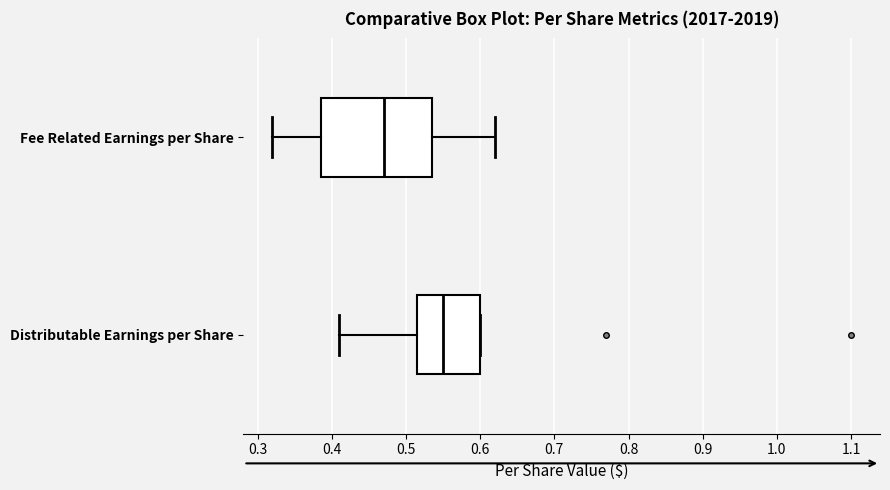

Reading bottom to top, read every box against the x-axis: the position of its median line, the range the box covers, and the ends of its whiskers. The values are not printed on the chart, so give them approximately, as read against the axis.

Distributable Earnings per Share: median 0.55, box 0.52 to 0.60, whiskers 0.41 to 0.60
Fee Related Earnings per Share: median 0.47, box 0.39 to 0.54, whiskers 0.32 to 0.62